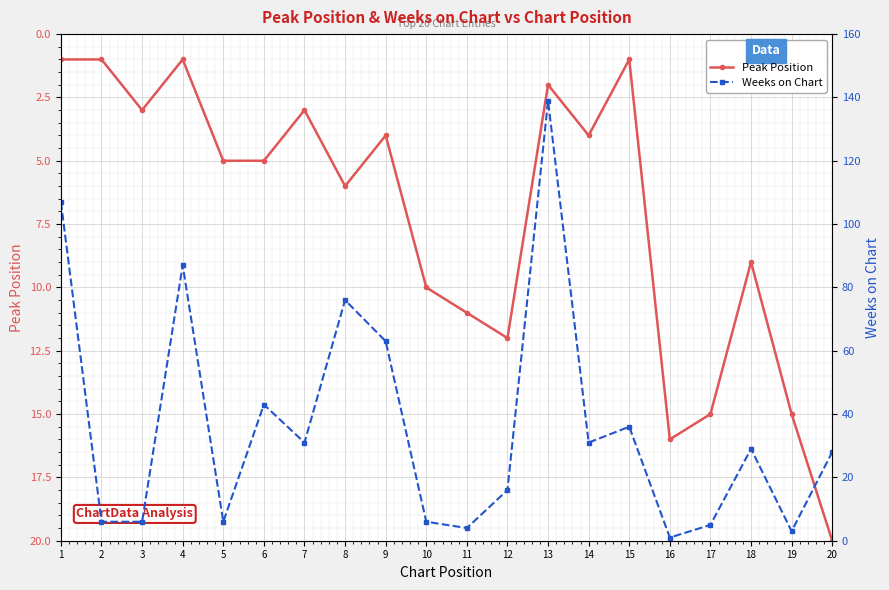

List the series in order of their overall mean, highest first.

Weeks on Chart, Peak Position